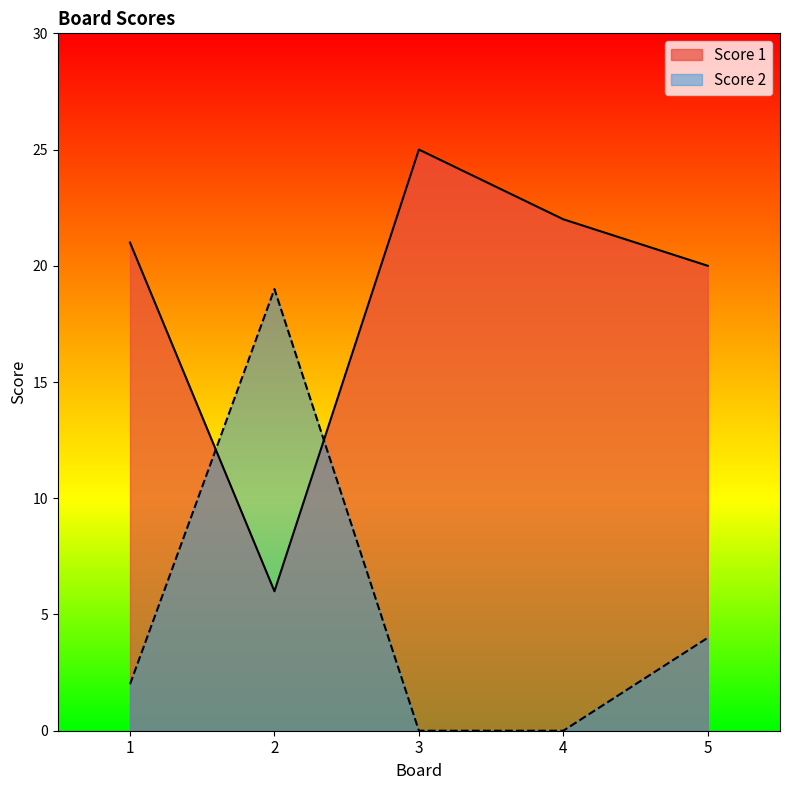

What is the approximate value of Score 2 at 5?

4